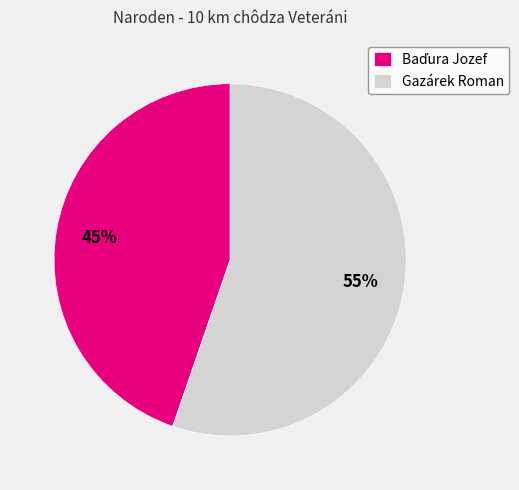

Does Gazárek Roman represent more than half of the total?

Yes